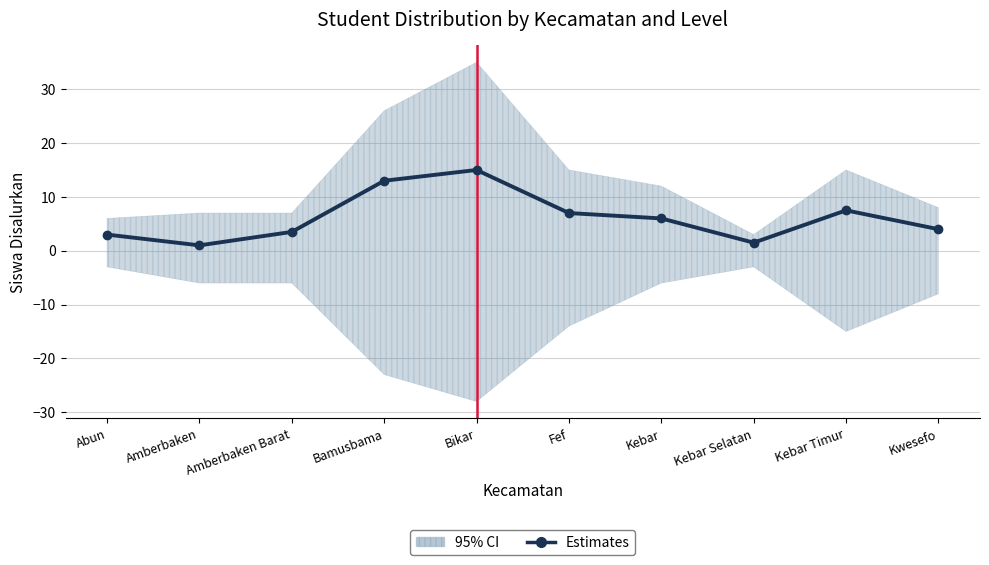

What is the maximum value shown in the chart?

15.0